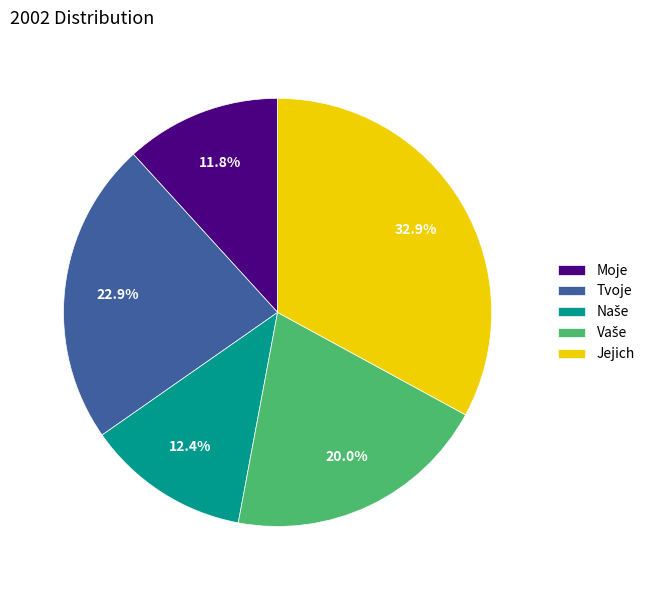

Which has a higher value, Jejich or Moje?

Jejich